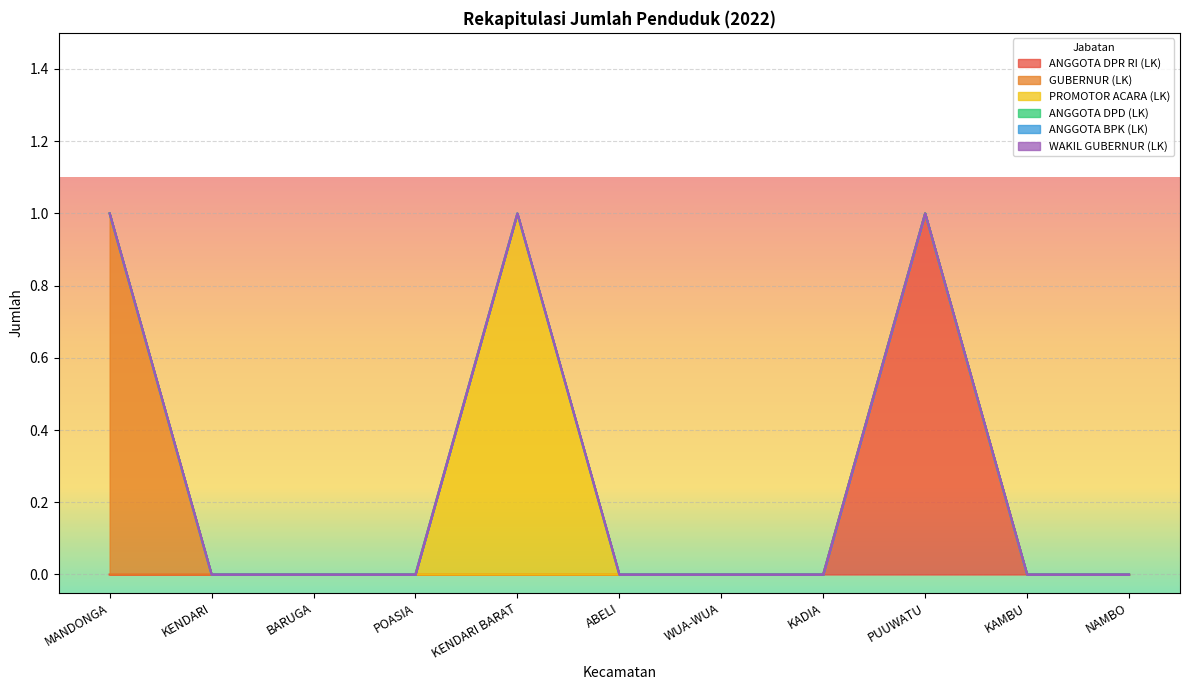

True or false: WAKIL GUBERNUR (LK) has more than 0 points higher than both neighbors.

False